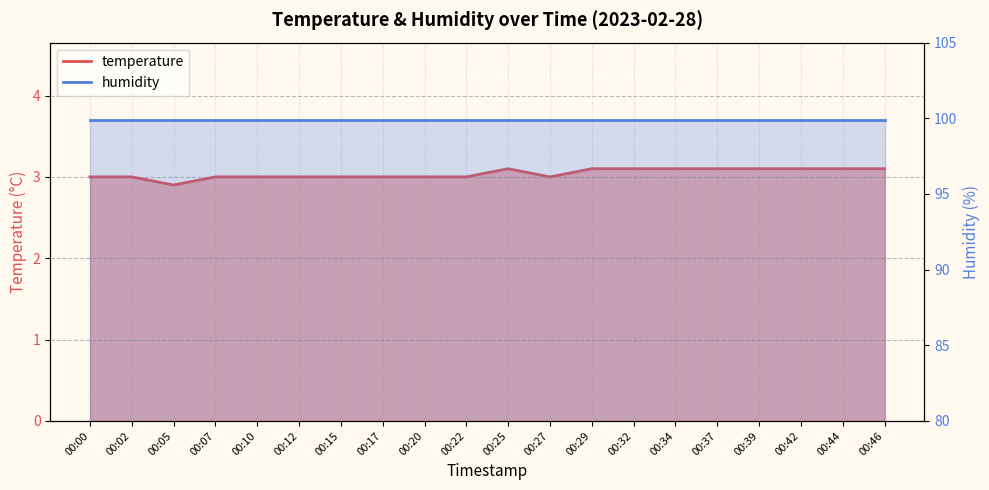

Which has a higher value, 00:20 or 00:07?

00:20